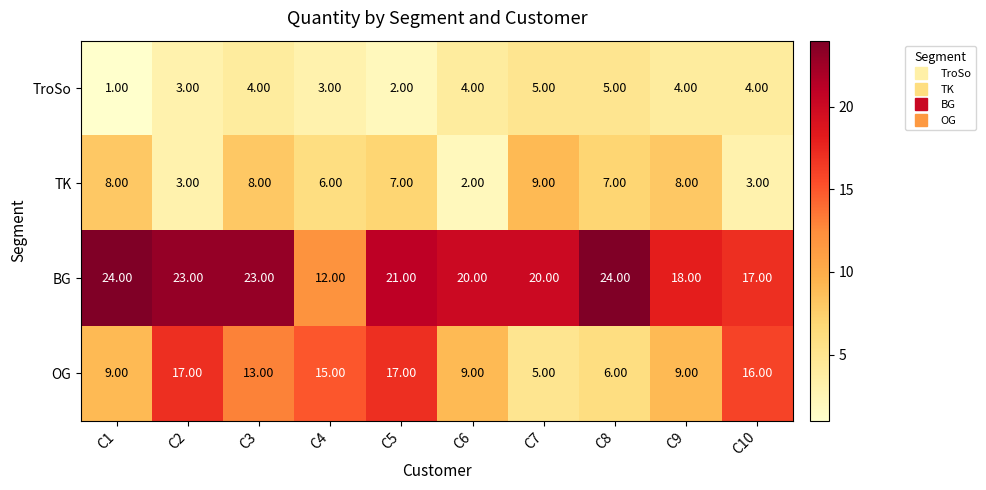

How many categories are shown in the chart?

10